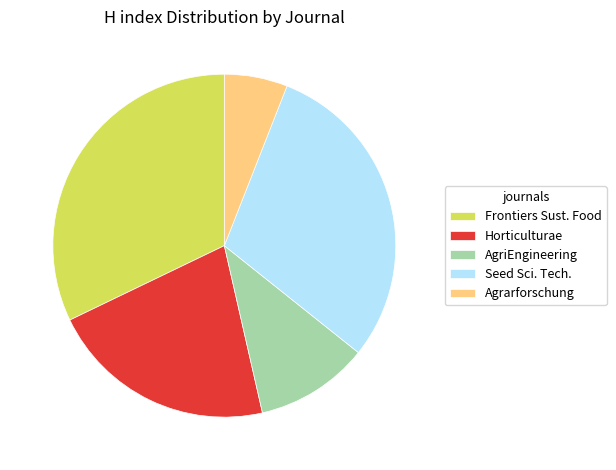

Between Horticulturae and Frontiers Sust. Food, which is larger?

Frontiers Sust. Food